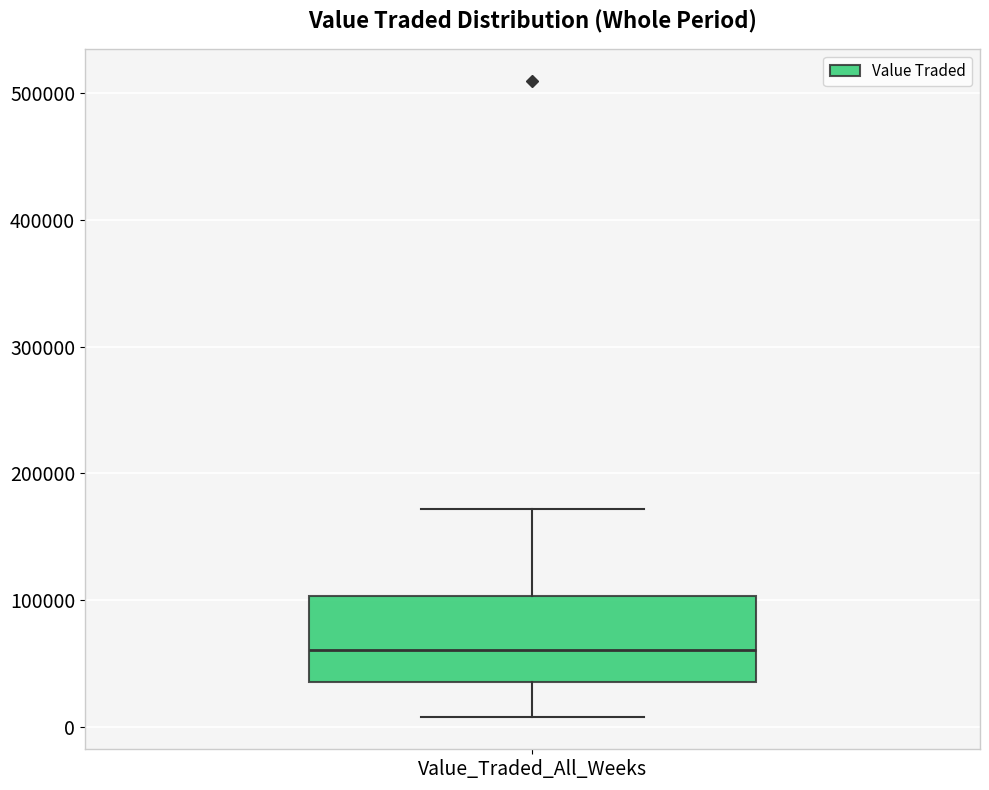

Where is the upper edge of the box for Value_Traded_All_Weeks on the y-axis? The values are not printed on the chart, so give them approximately, as read against the axis.

100000